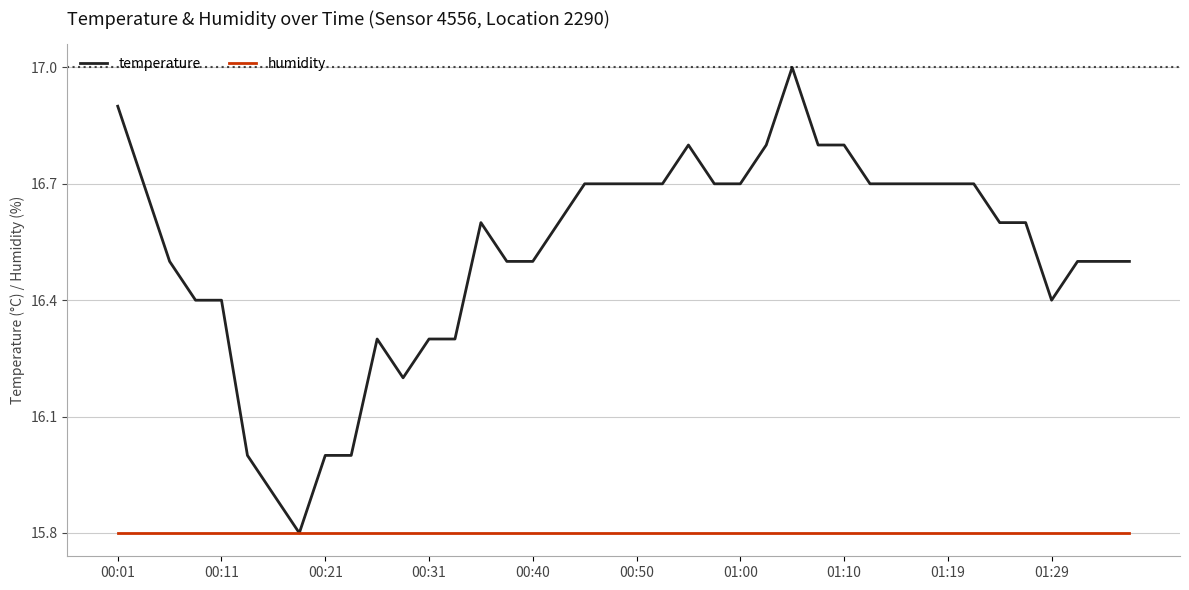

Rank the series by their maximum value, from lowest to highest.

humidity, temperature